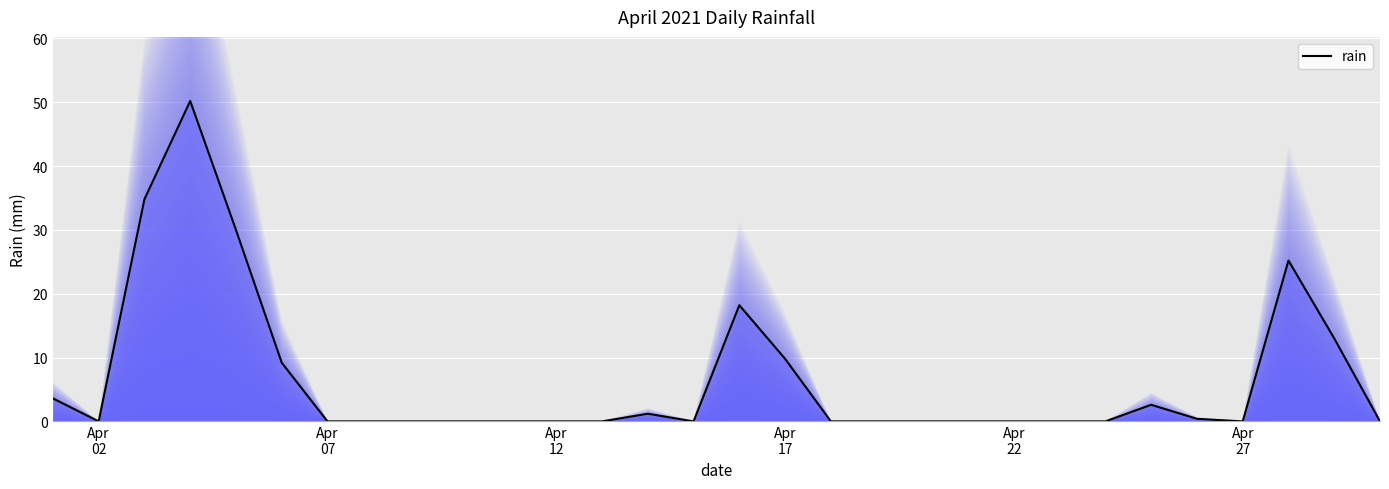

What is the difference between the maximum and minimum values?

50.2